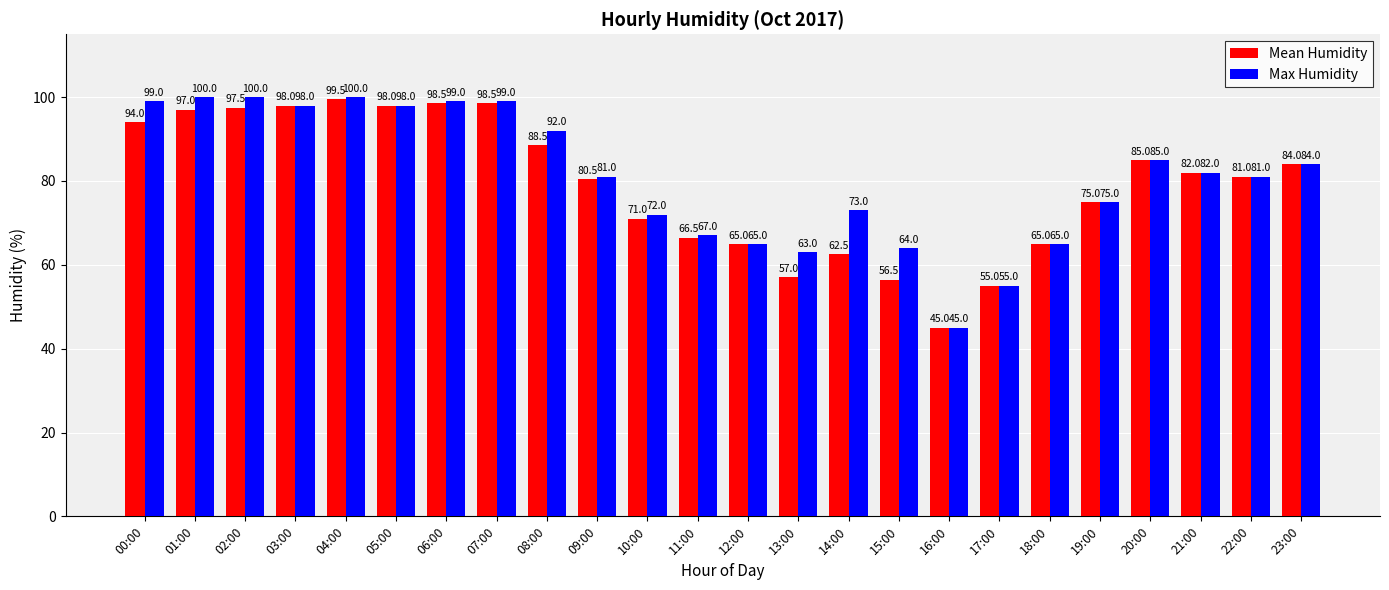

Is it true that Max Humidity equals 82.0 at 21:00?

True